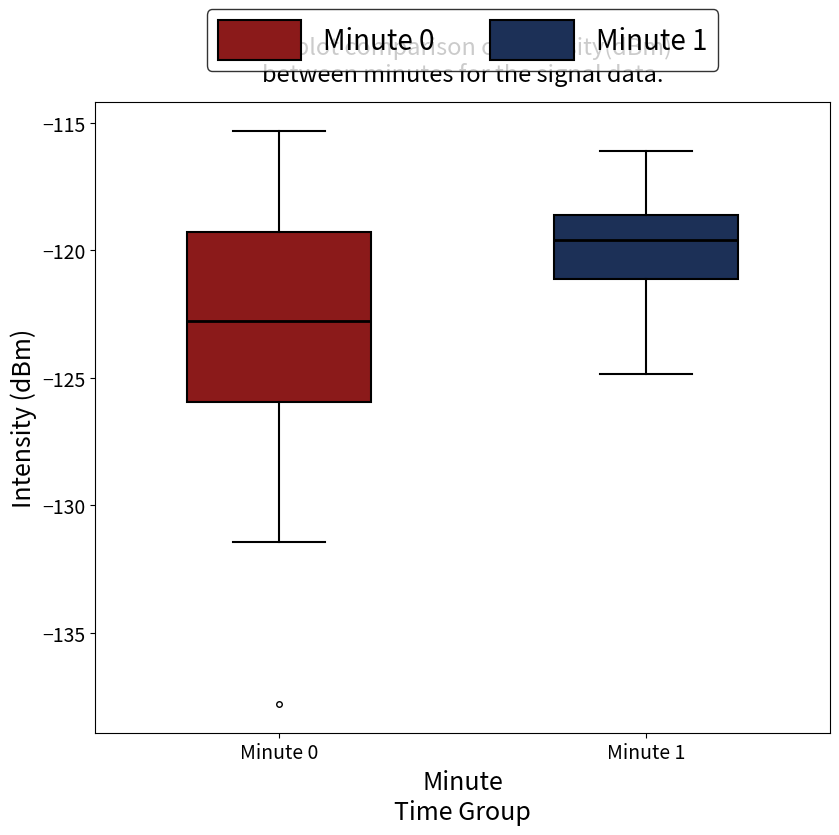

Where is the lower edge of the box for Minute 1 on the y-axis? The values are not printed on the chart, so give them approximately, as read against the axis.

-121.0